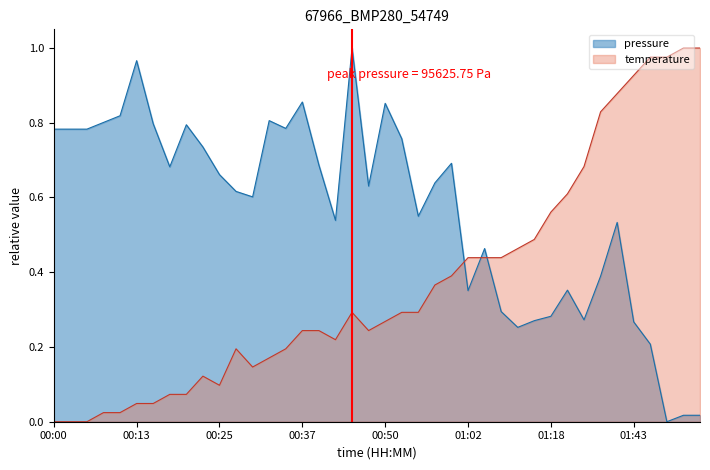

Which category has the highest value in the temperature series?

38